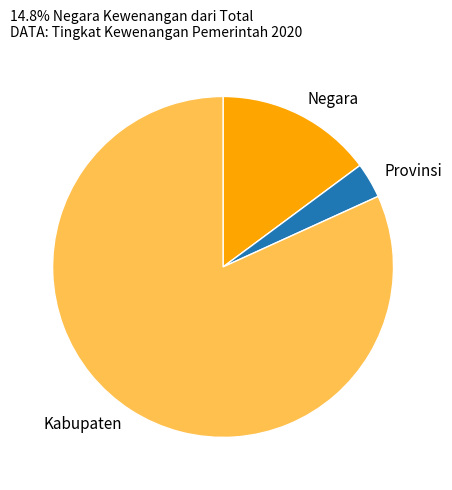

How many segments does this pie chart have?

3